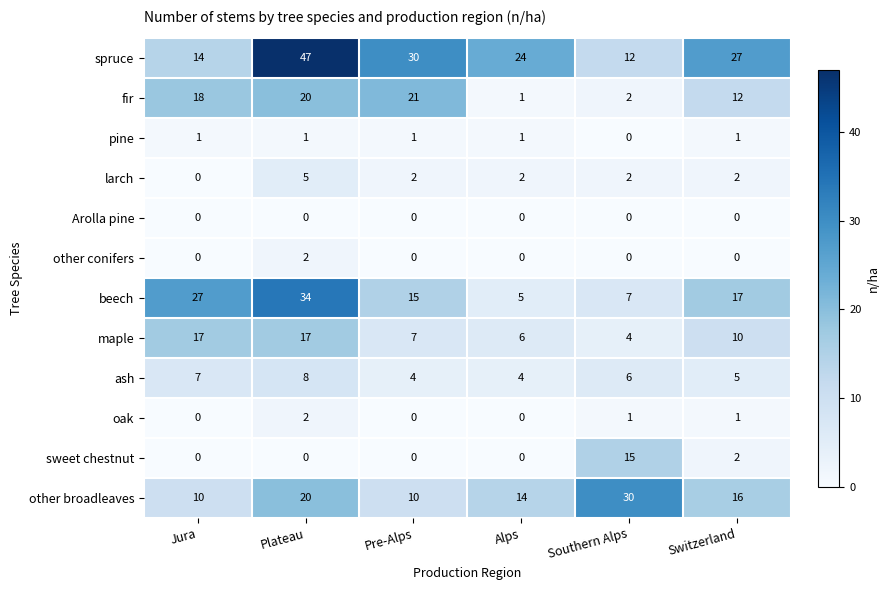

Which series has the largest total across all categories?

spruce